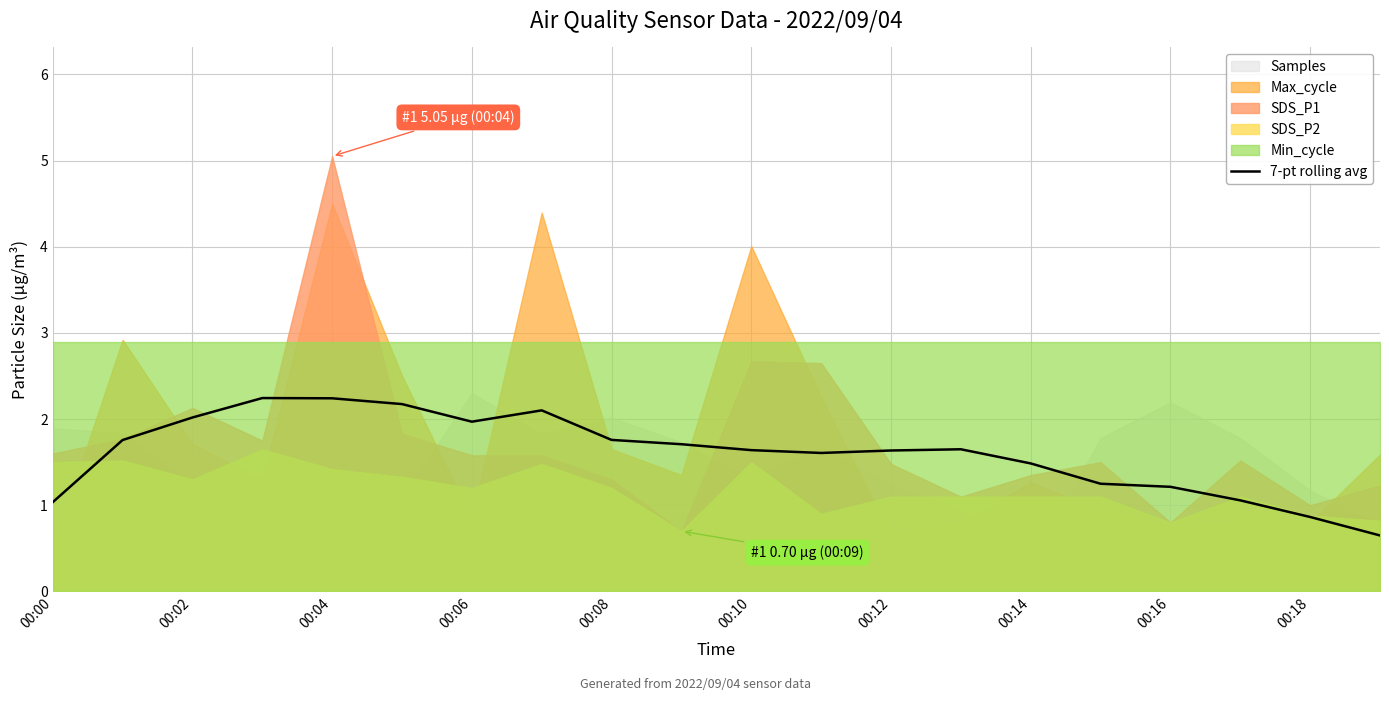

What is the label of the 9th point from the right?

11